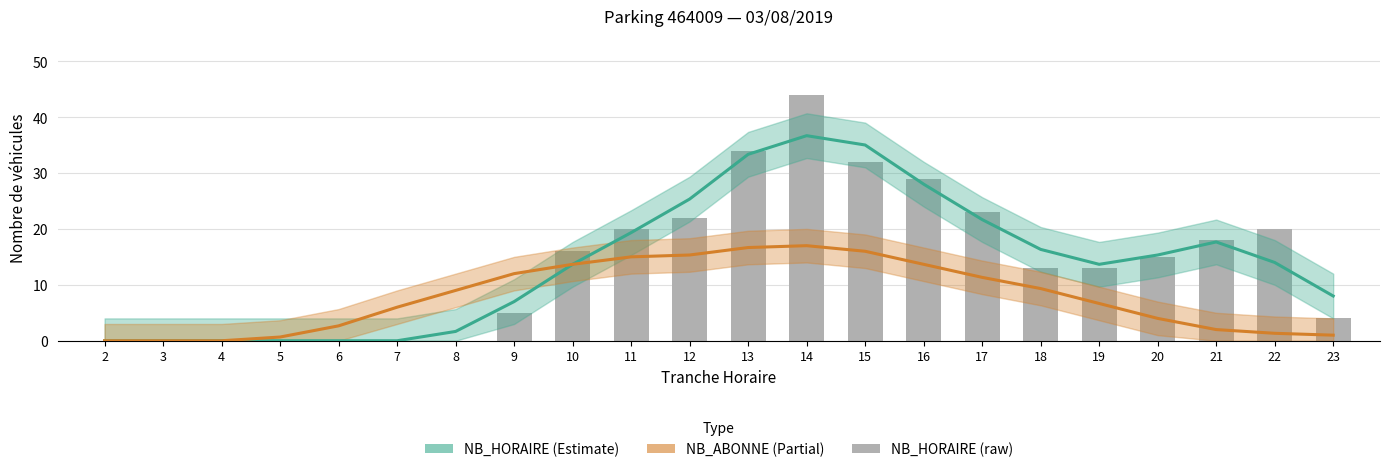

True or false: NB_HORAIRE (raw) has a value of 18.0 at 21.

True